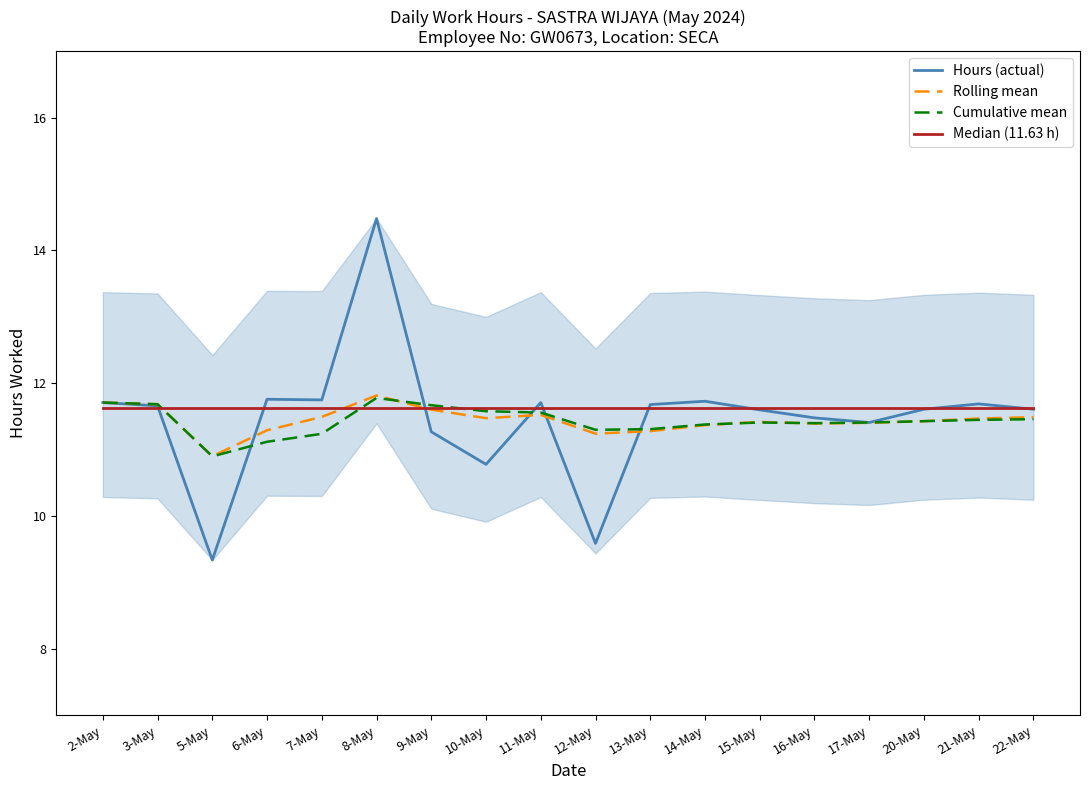

In Hours (actual), how many points are higher than both neighbors (excluding endpoints)?

5